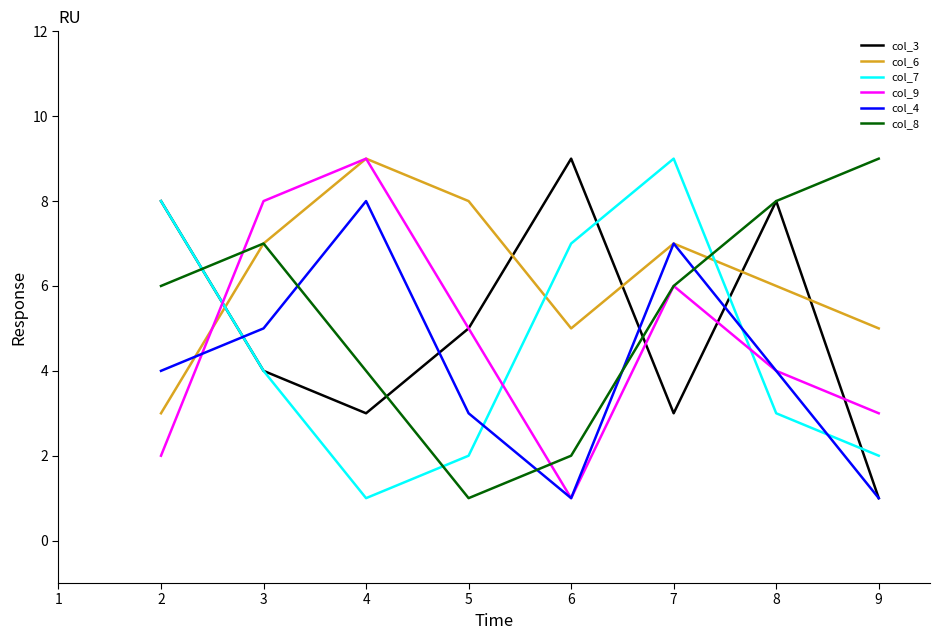

After their last crossing, which series has the higher values: col_6 or col_4?

col_6